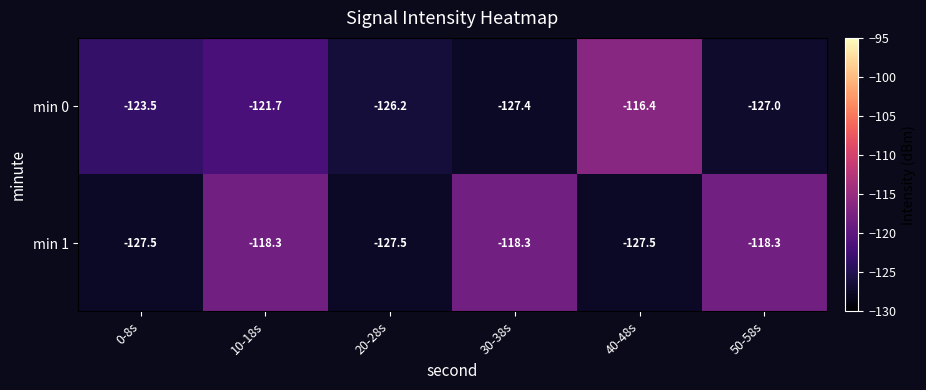

Where is min 0 nearest to the value -121?

10-18s